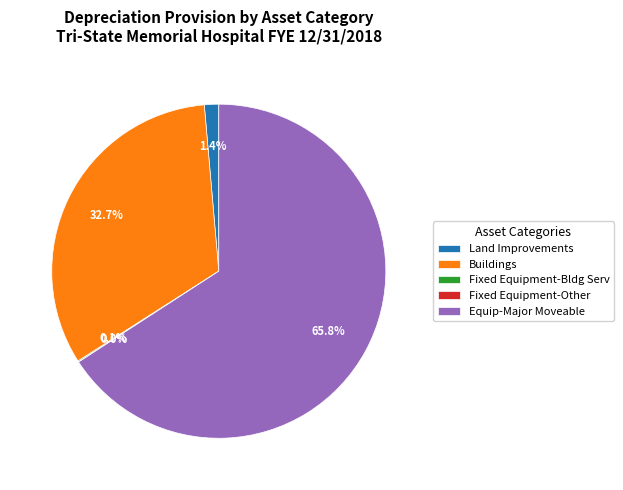

Do Equip-Major Moveable and Land Improvements together represent more than half of the pie?

Yes